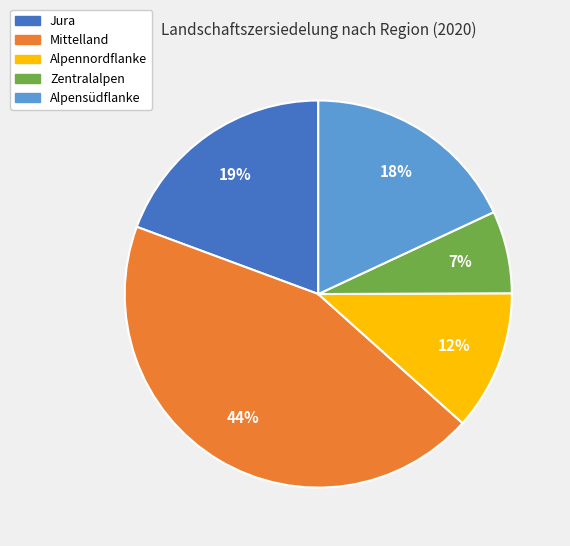

Between Alpennordflanke and Jura, which is larger?

Jura